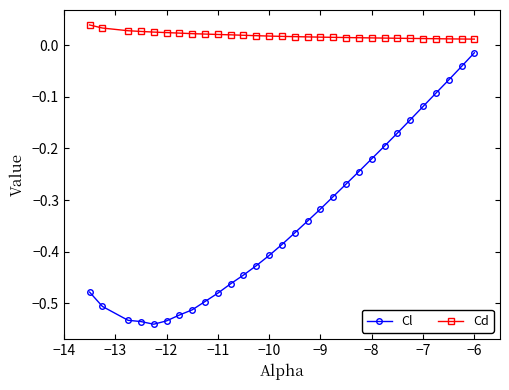

True or false: Cl and Cd cross at least once.

False